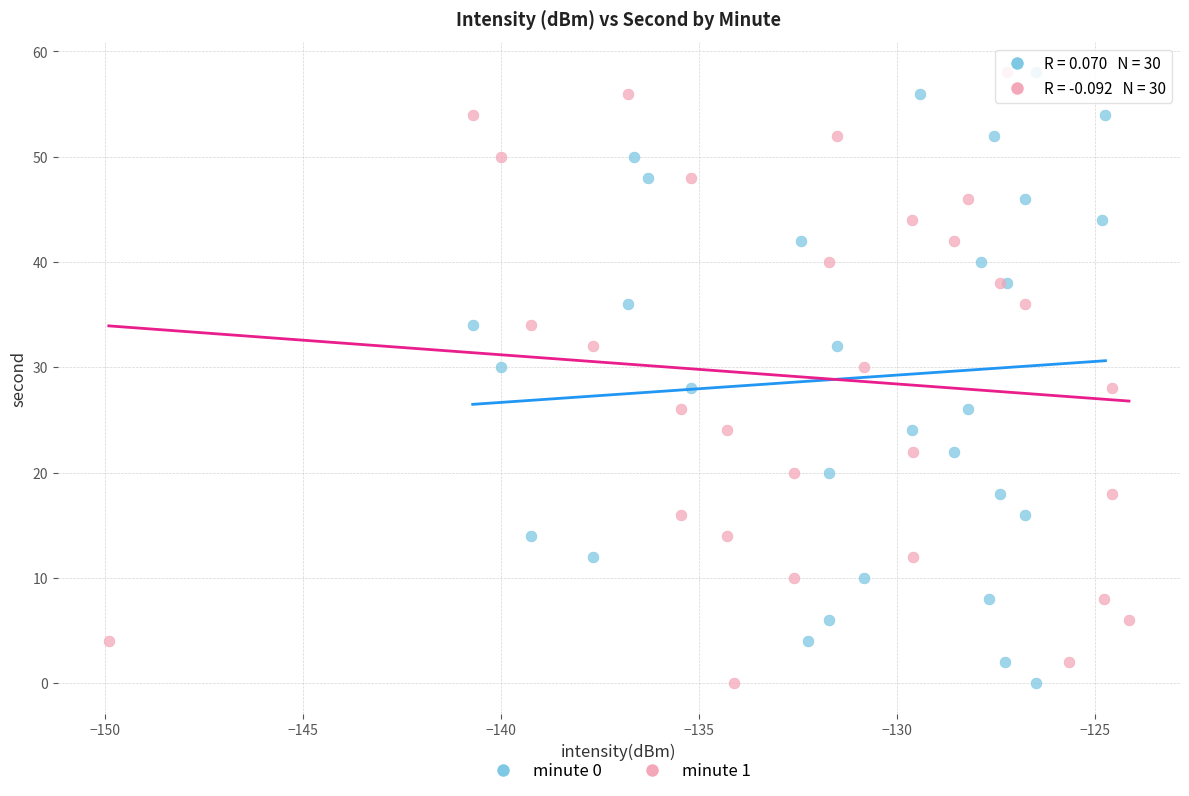

What are all the series names shown in the legend?

minute 0, minute 1